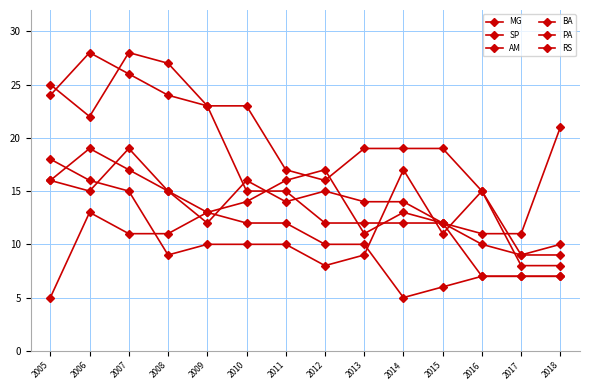

At which category is the sum across all series the highest?

2007